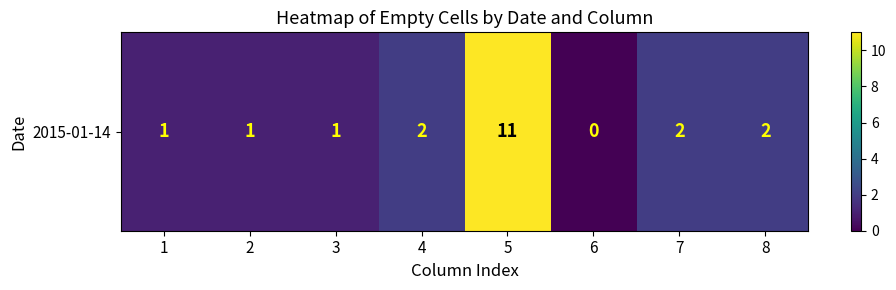

List the labels in order of value, smallest first.

6, 1, 2, 3, 4, 7, 8, 5